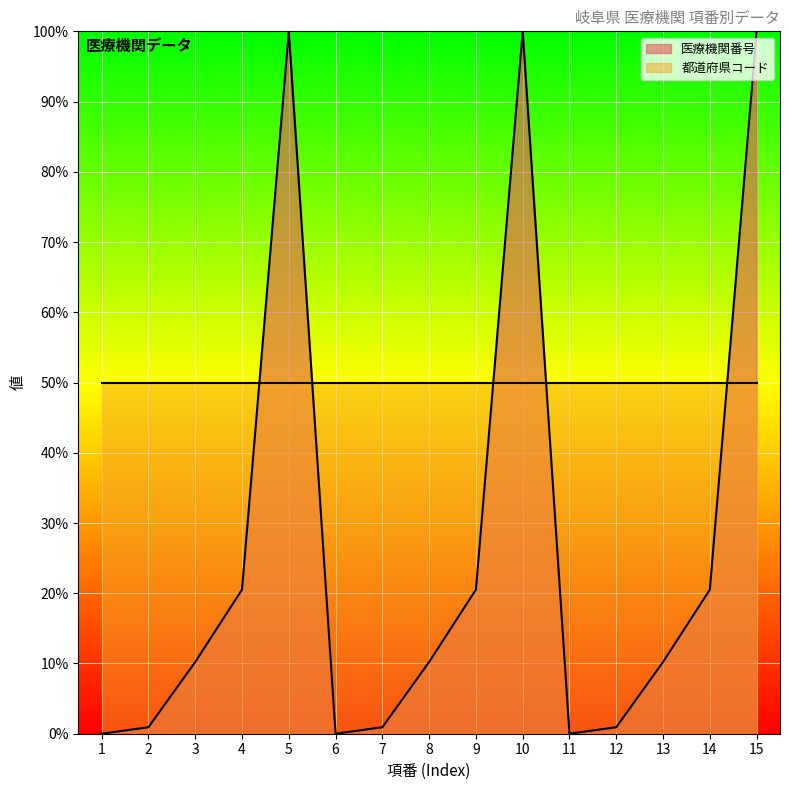

Rank the categories by value from lowest to highest.

1, 6, 11, 2, 7, 12, 3, 8, 13, 4, 9, 14, 5, 10, 15